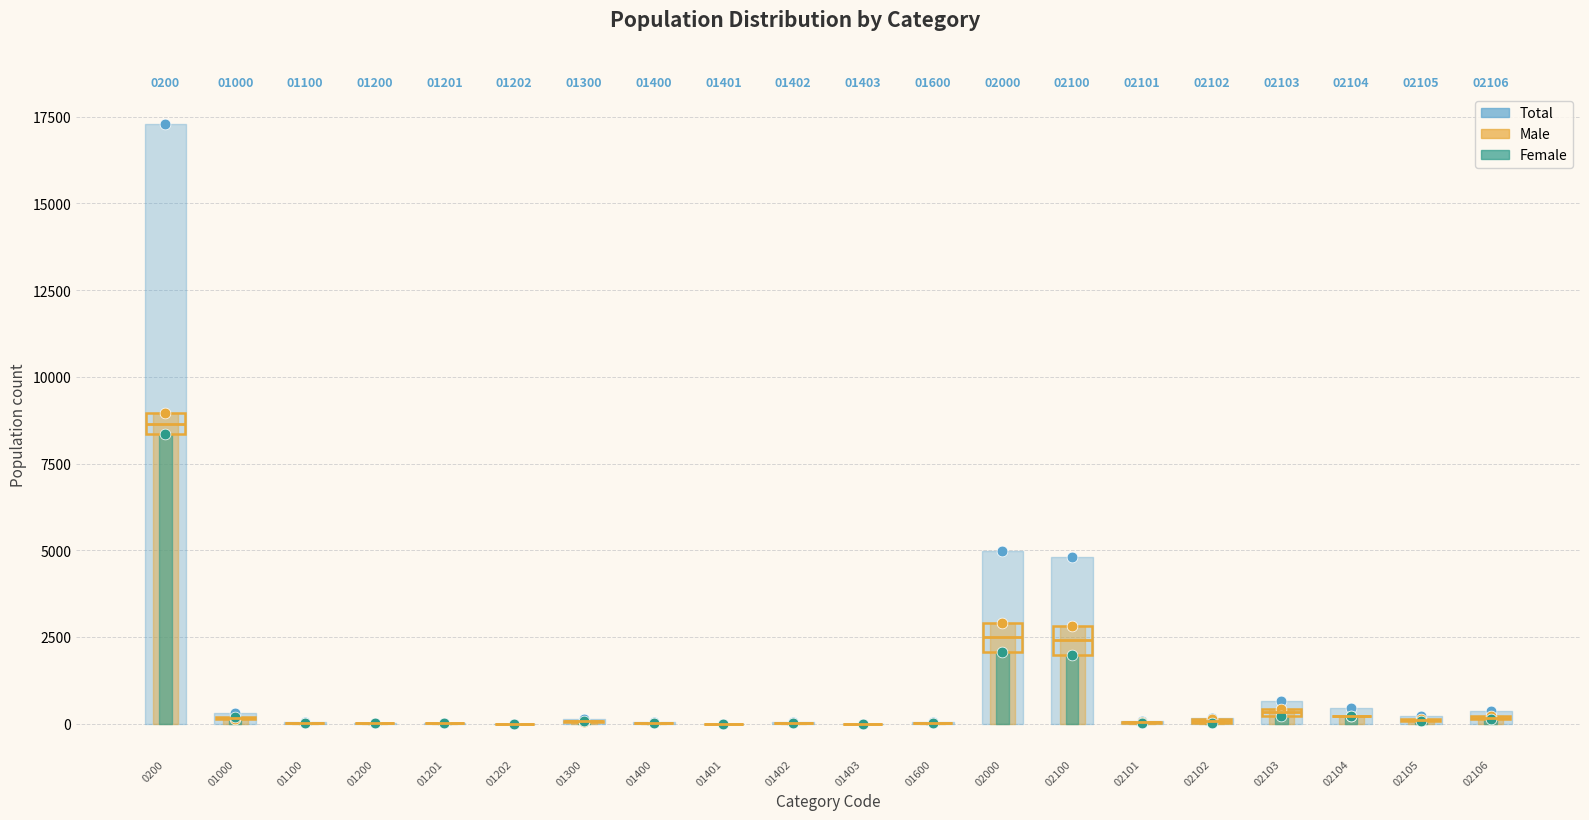

What is the total value across all series at 01000?

618